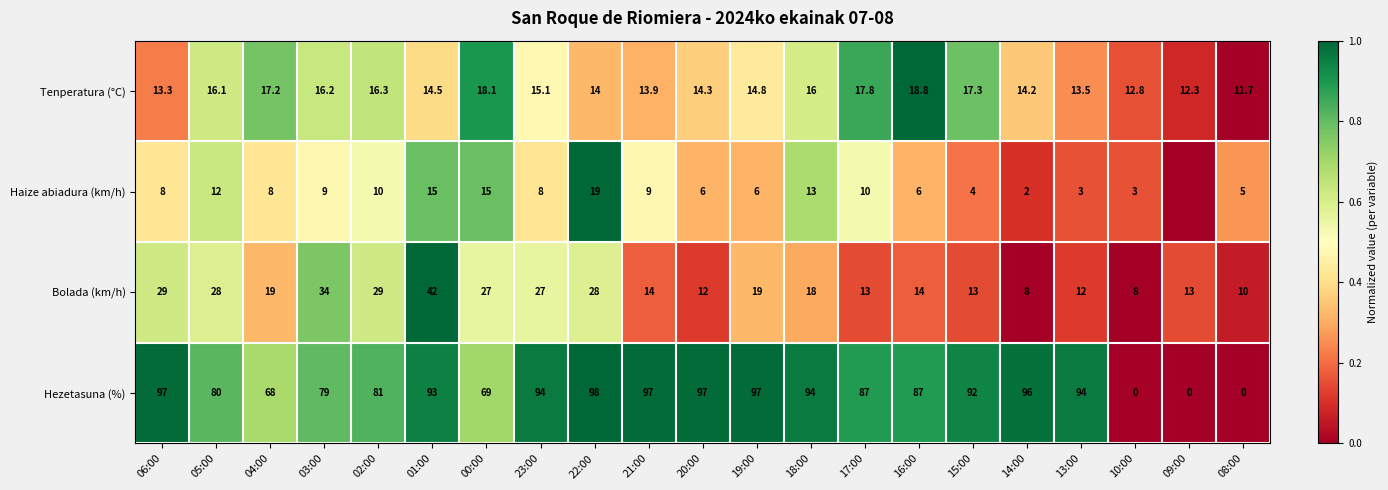

At which label does Hezetasuna (%) first exceed 92?

06:00